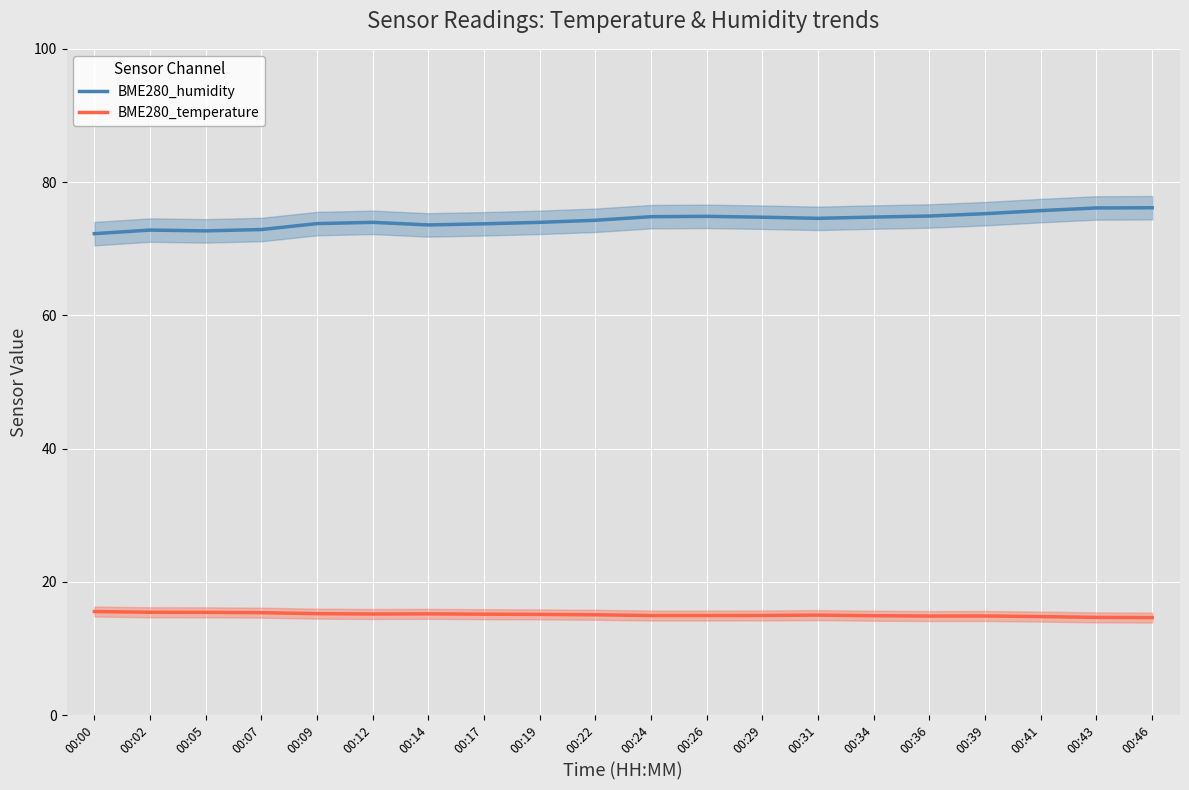

True or false: BME280_temperature has a value of 15.0 at 00:31.

True